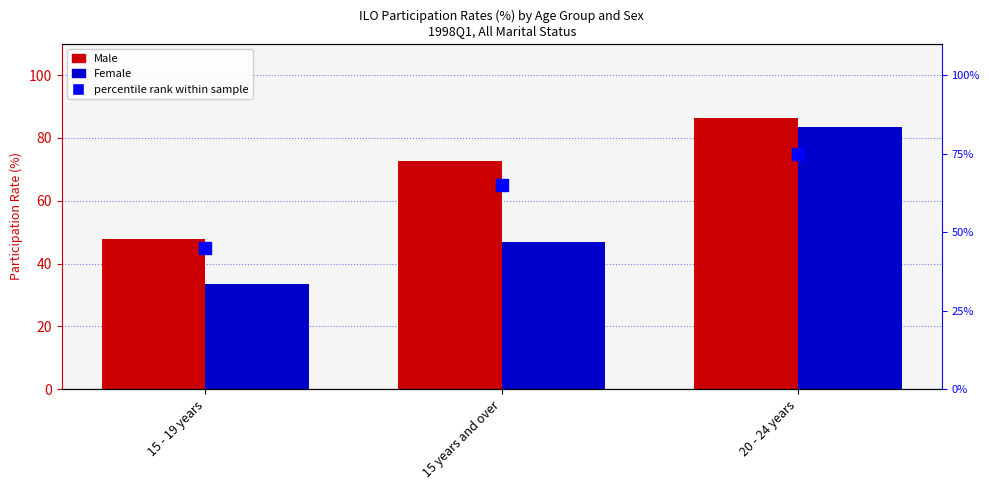

What is the spread (max minus min) of values at 15 years and over?

25.8